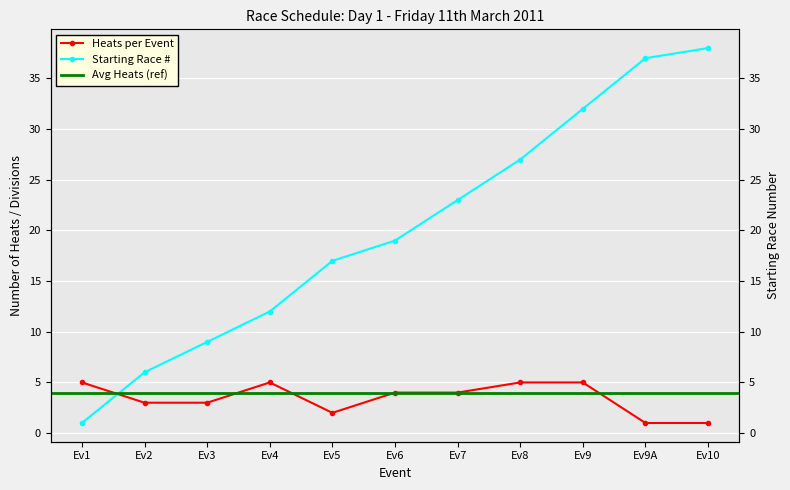

What position from the left is Ev6?

6